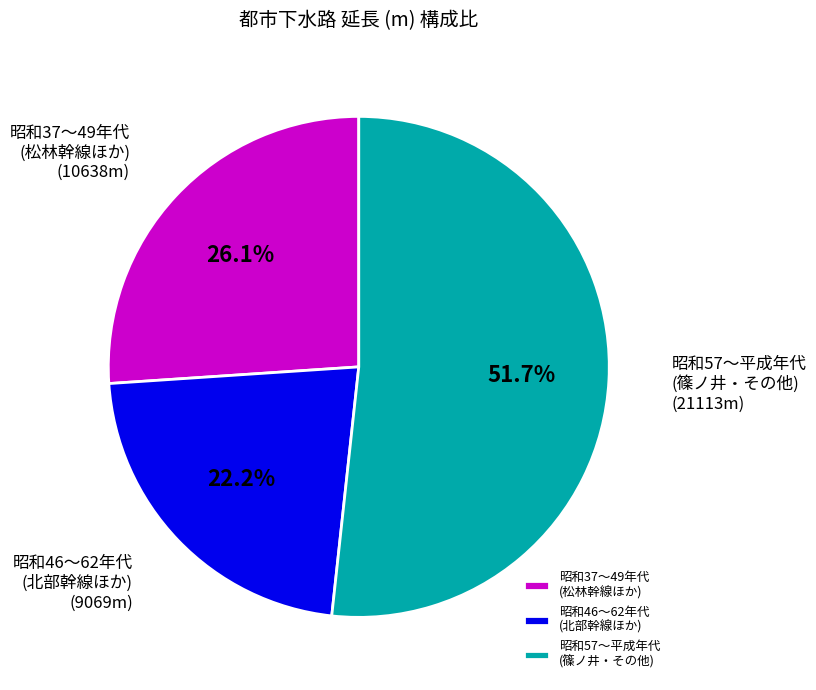

How many segments does this pie chart have?

3